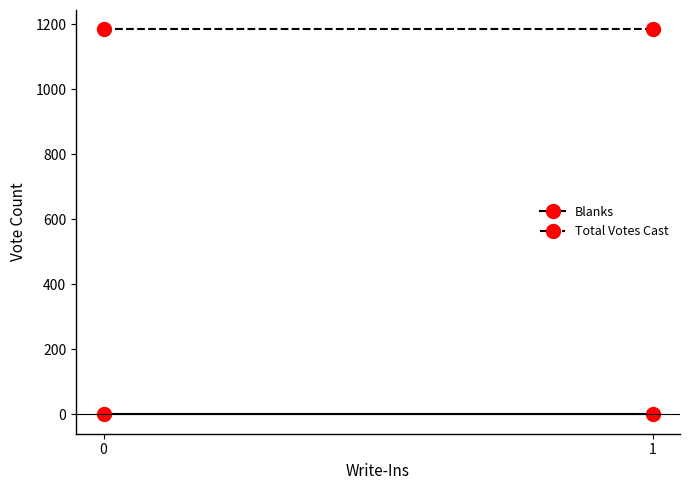

What is the value of the Total Votes Cast point at the 2nd from the left?

1184